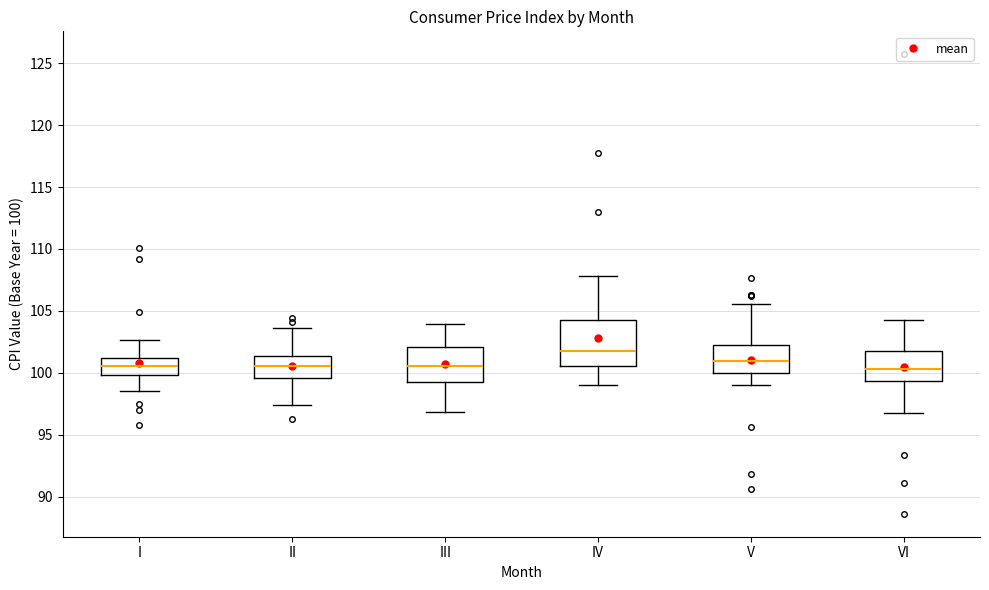

Where is the lower edge of the box for II on the y-axis? The values are not printed on the chart, so give them approximately, as read against the axis.

99.5